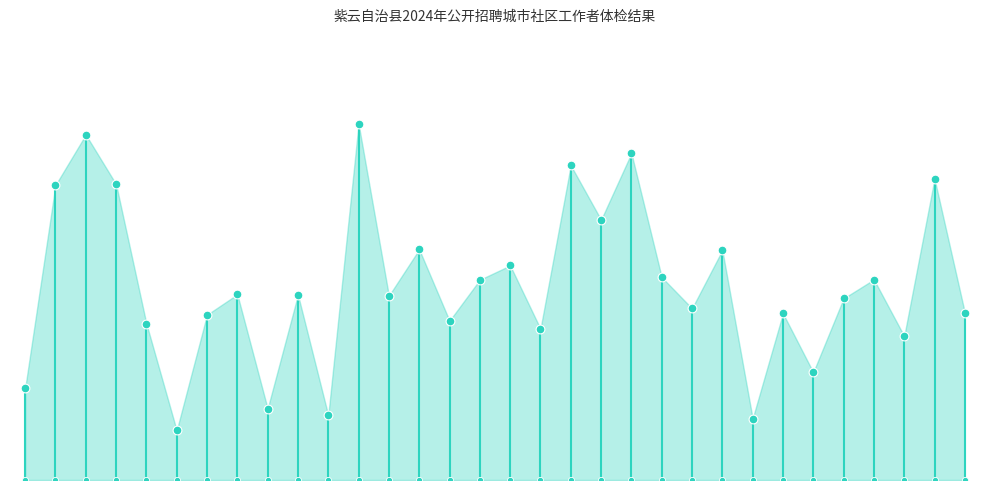

What is the ratio of the value at 23 to the value at 5?

0.7